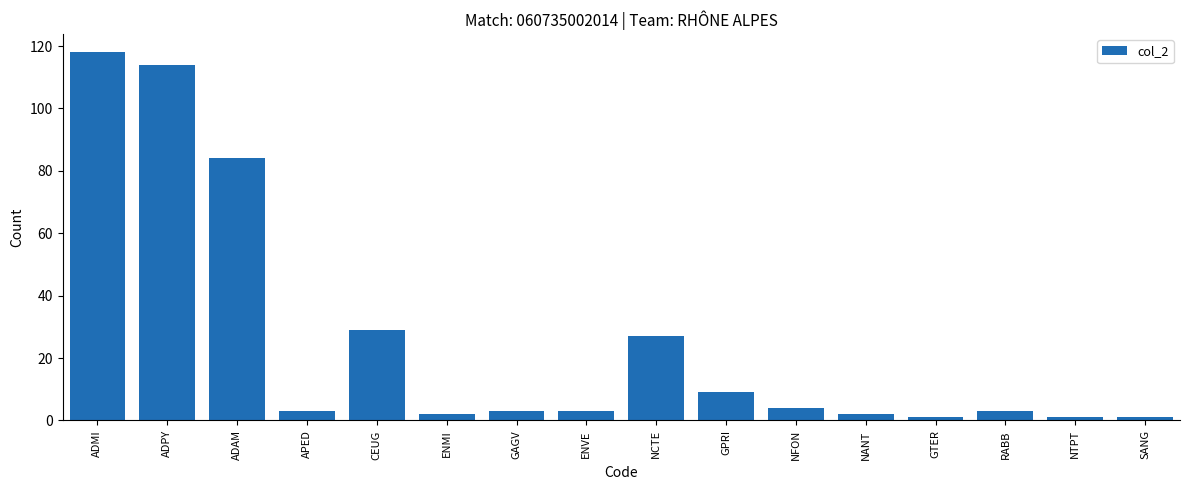

What is the ratio of the value at RABB to the value at GPRI?

0.3